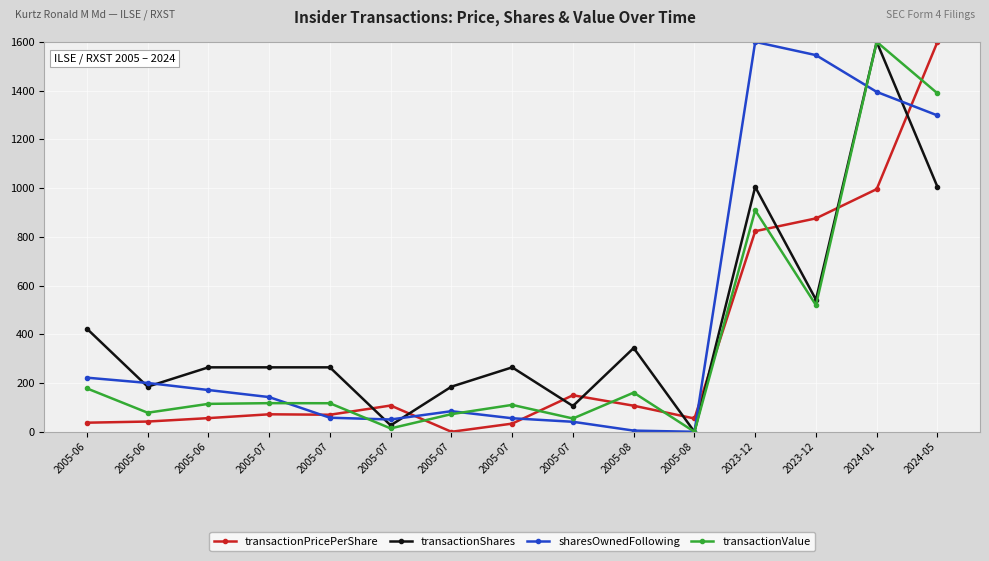

What is the difference between the maximum and minimum values in the transactionShares series?

1600.0